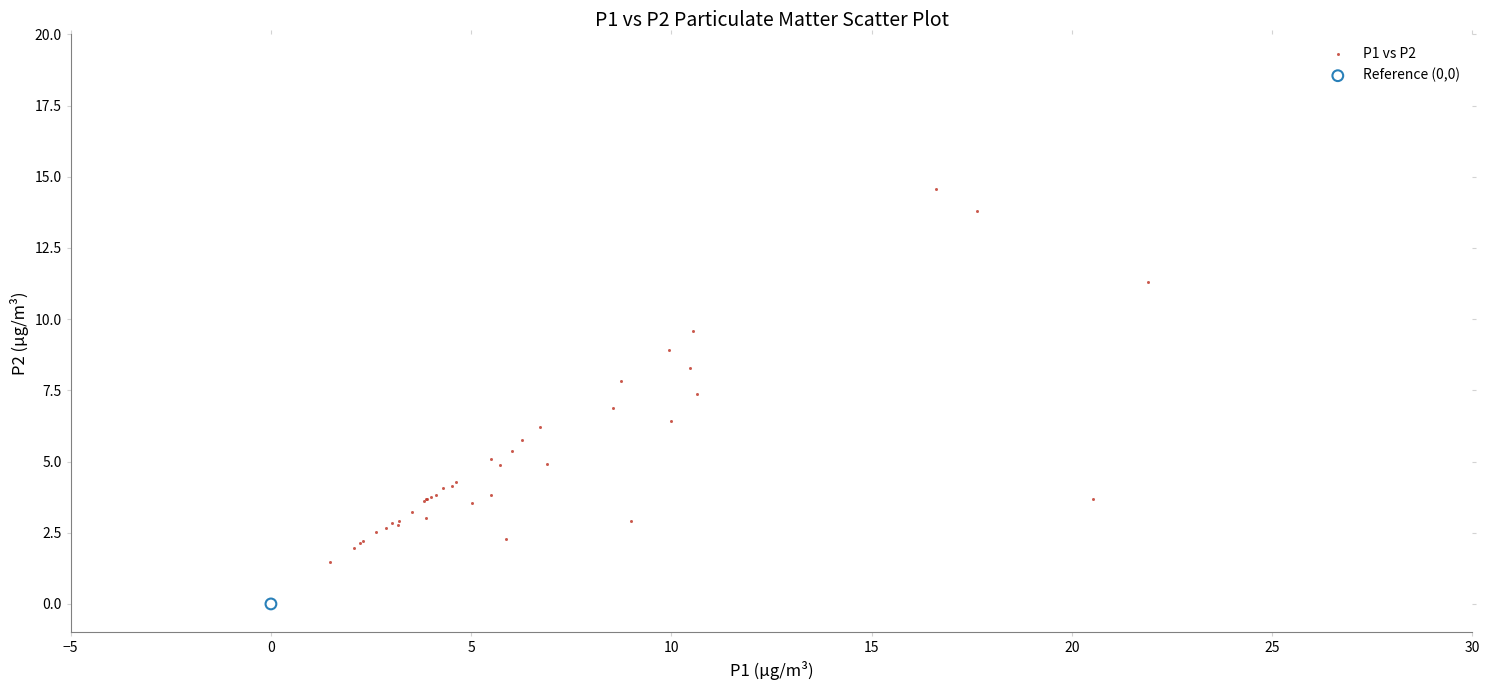

What are all the series names shown in the legend?

P1 vs P2, Reference (0,0)